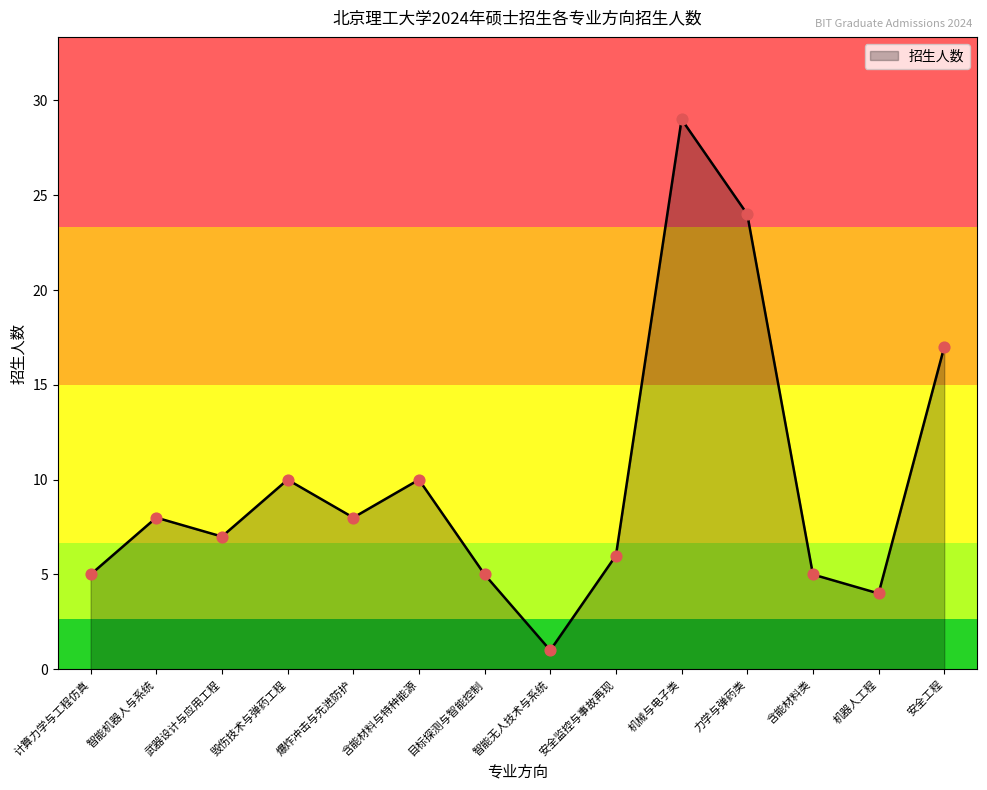

Approximately how many times larger is the value at 爆炸冲击与先进防护 compared to 含能材料与特种能源?

0.8